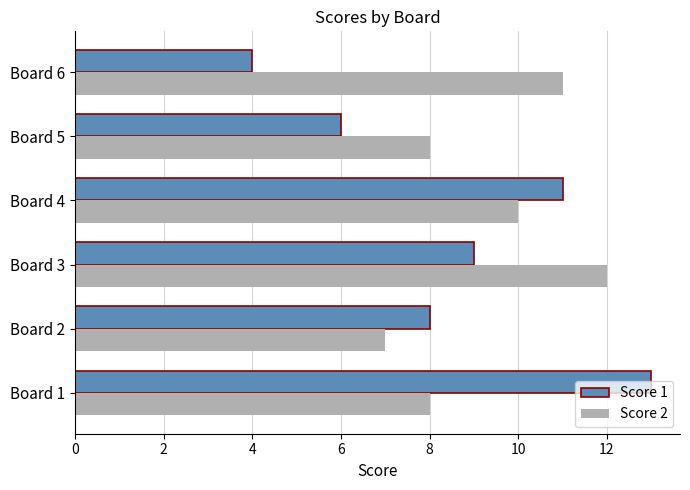

What is the sum of the Score 1 values at Board 1 and Board 5?

19